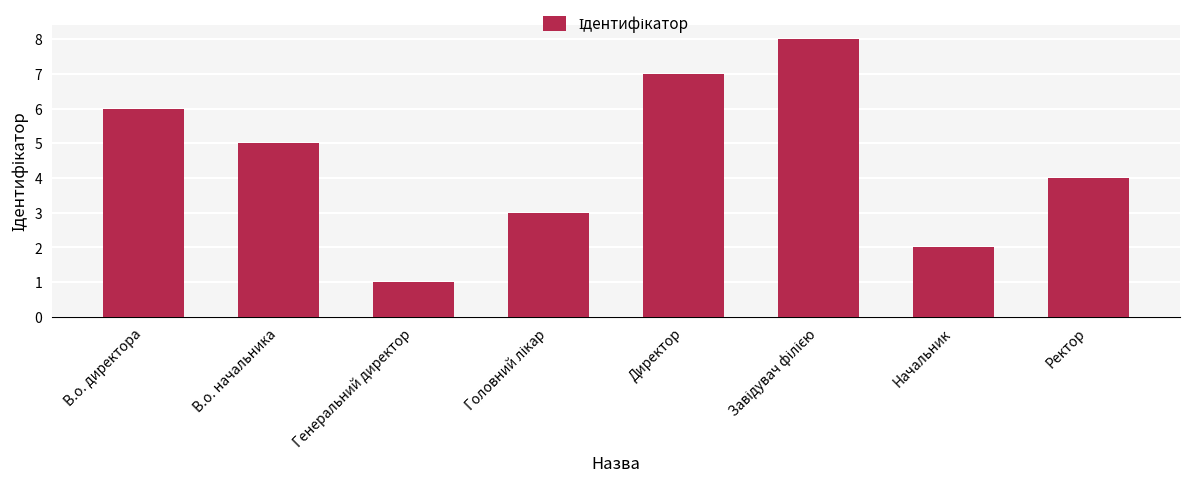

Where is the data nearest to the value 4?

Ректор